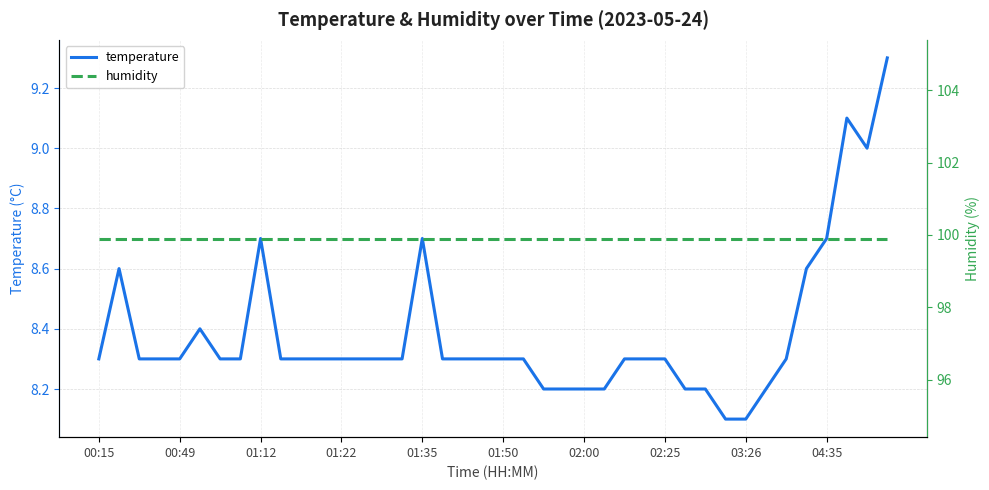

What position from the right is 13?

27